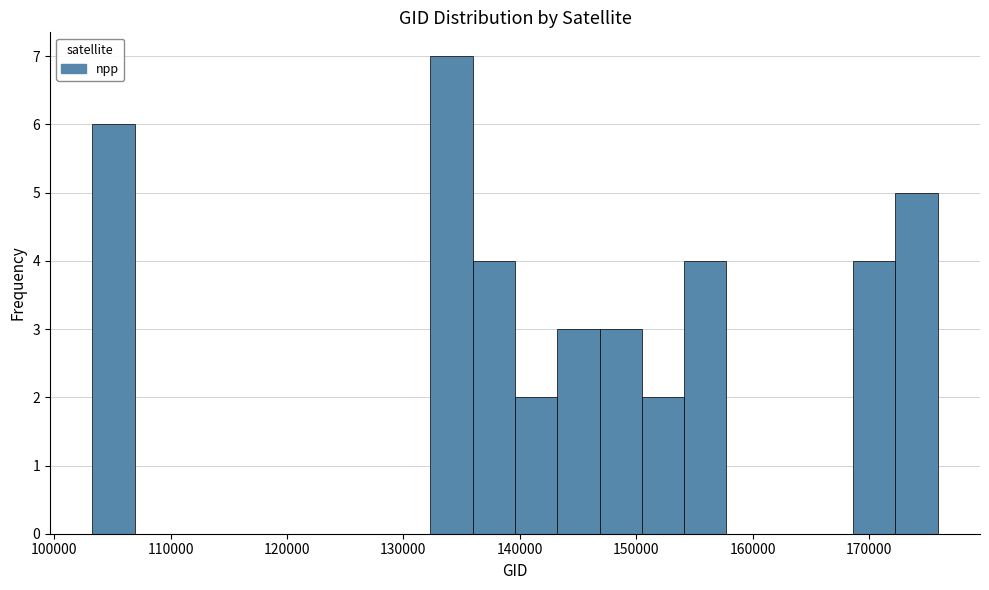

Around what value on the x-axis is the tallest bar? Give the approximate position of its centre, as read against the axis.

134000